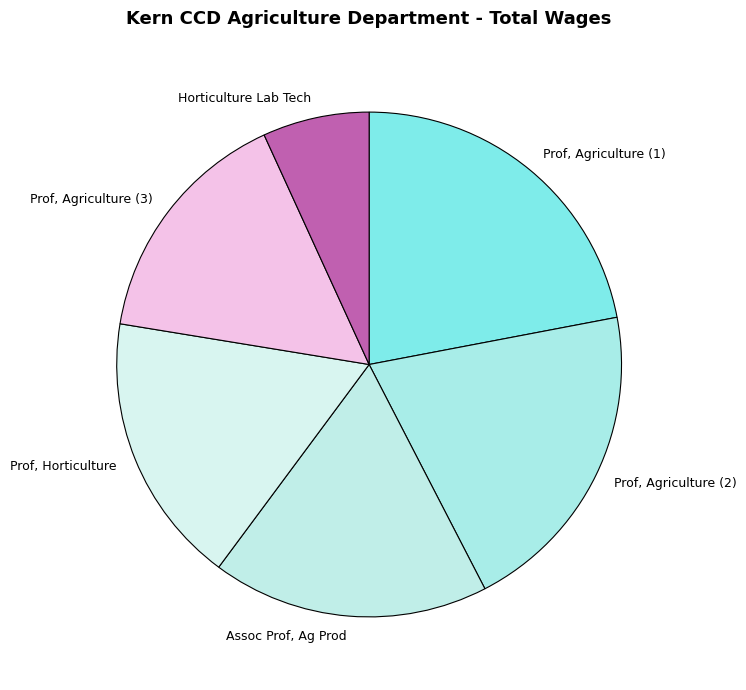

Which slice is the smallest?

Horticulture Lab Tech